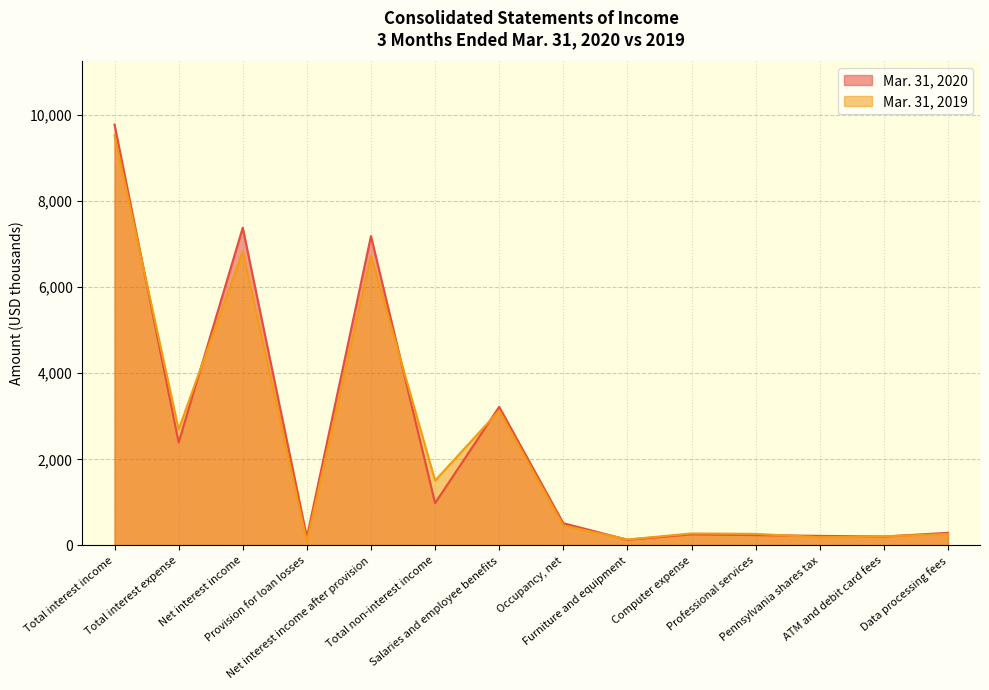

At which category is the sum across all series the highest?

Total interest income